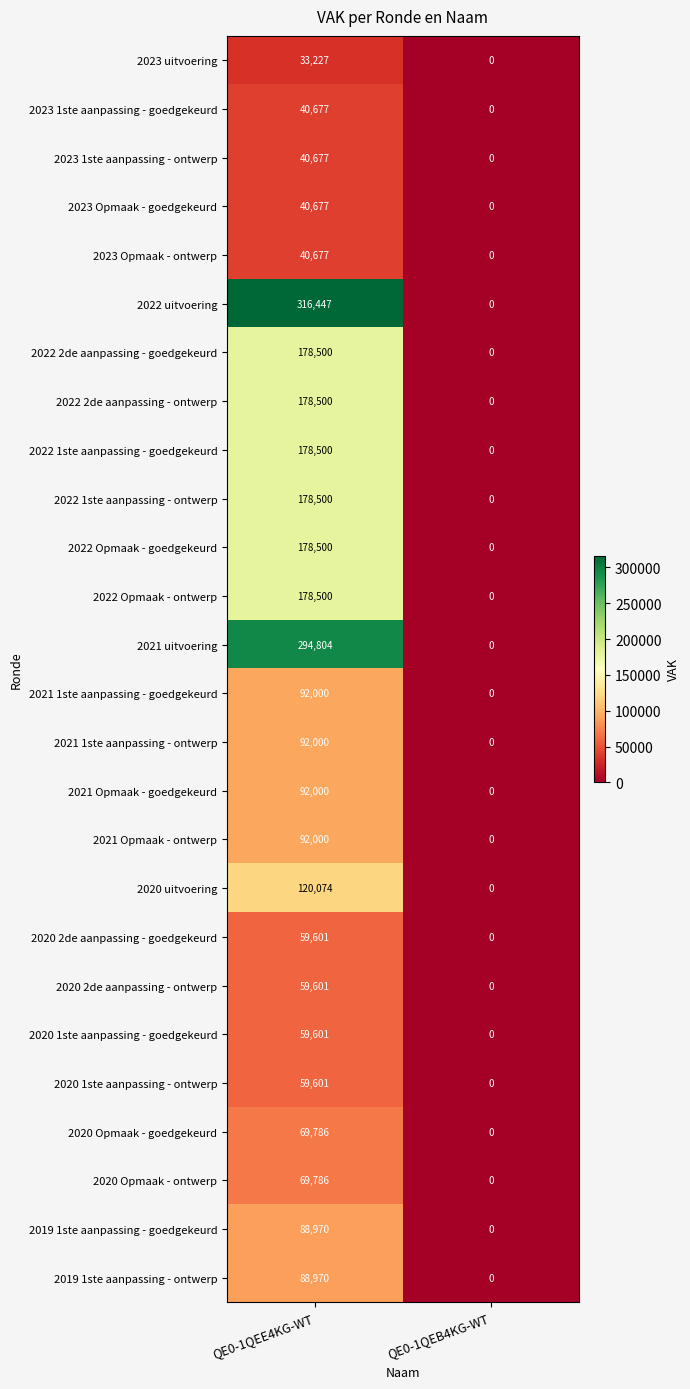

Which series changed the most between QE0-1QEE4KG-WT and QE0-1QEB4KG-WT?

2022 uitvoering